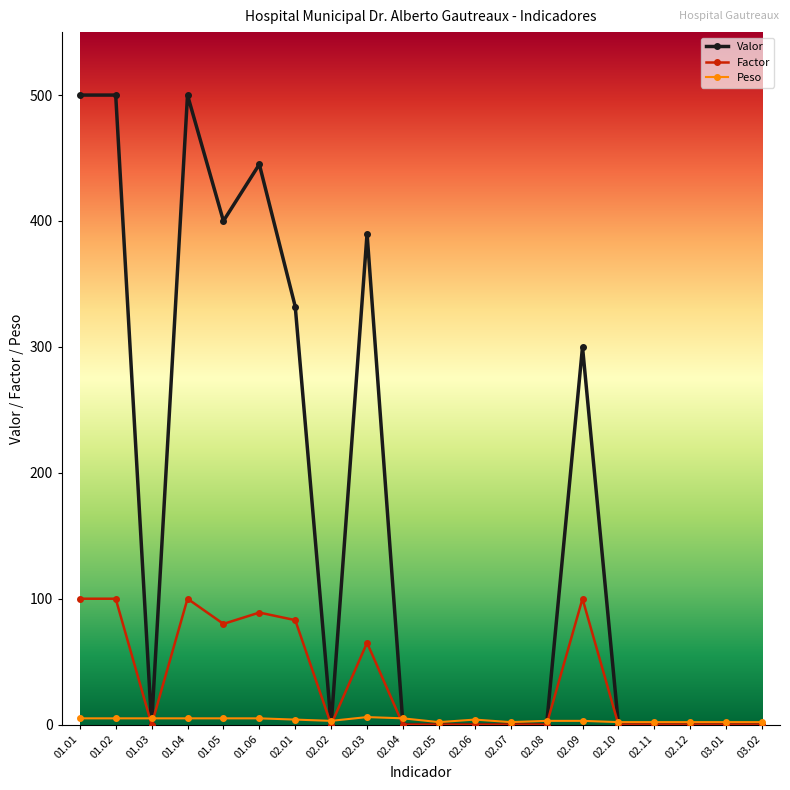

How many lines are shown in the chart?

3